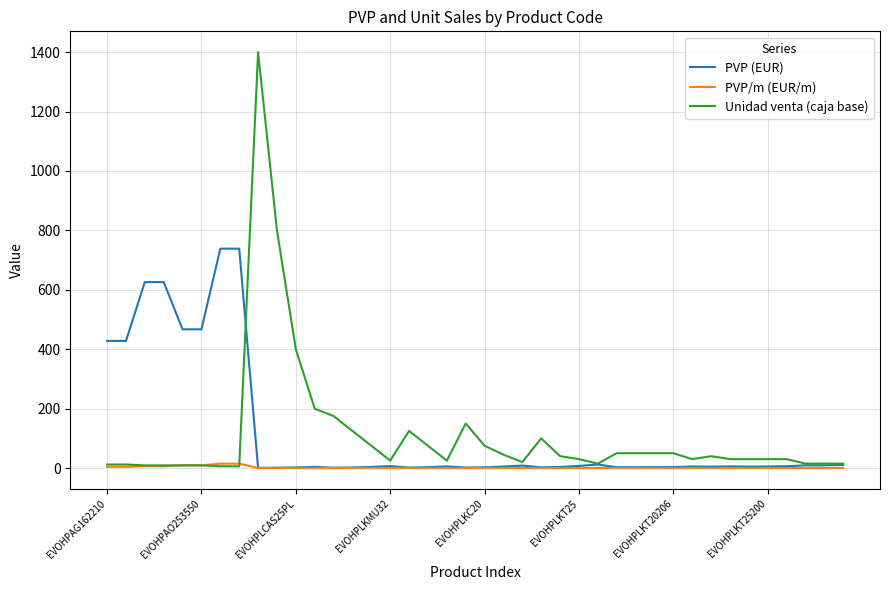

Which series has the largest range (max minus min)?

Unidad venta (caja base)